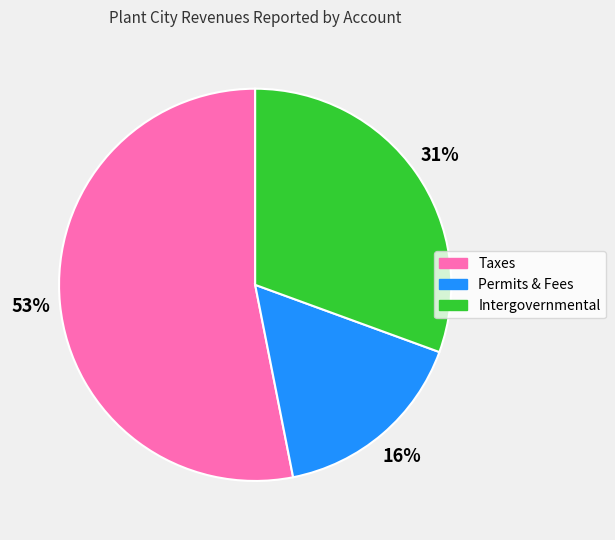

How many segments does this pie chart have?

3